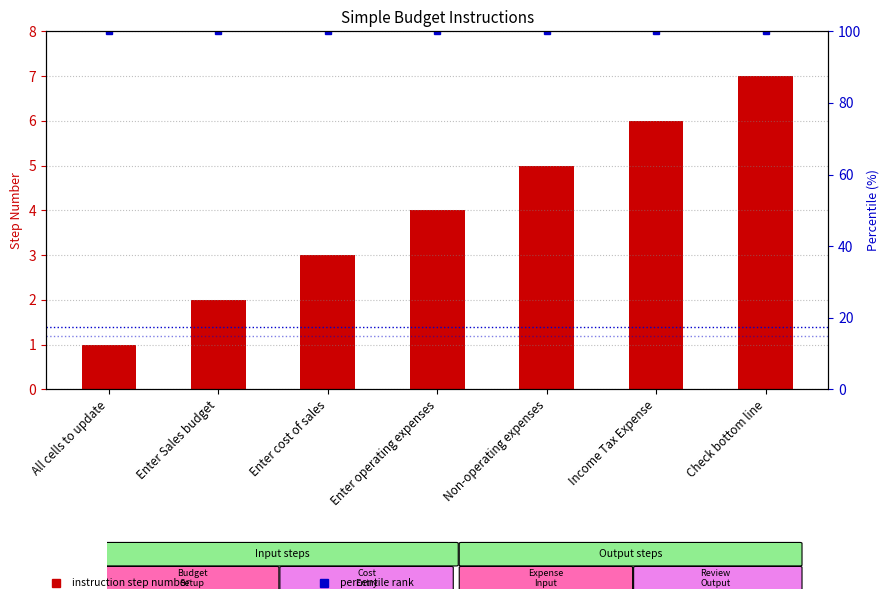

Which label corresponds to the largest value in the chart?

Check bottom line